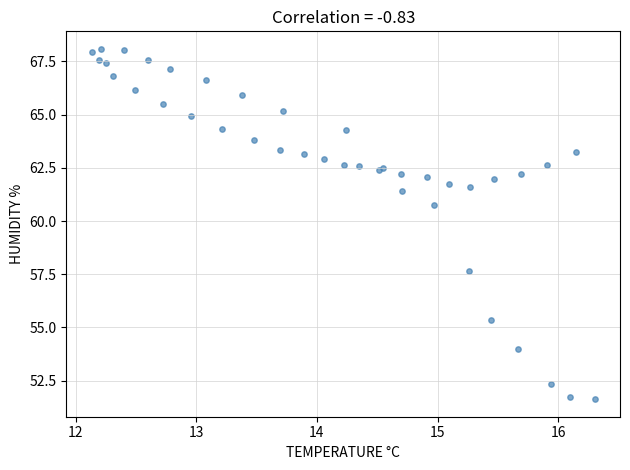

What Y value in the scatter plot is closest to 59?

57.7